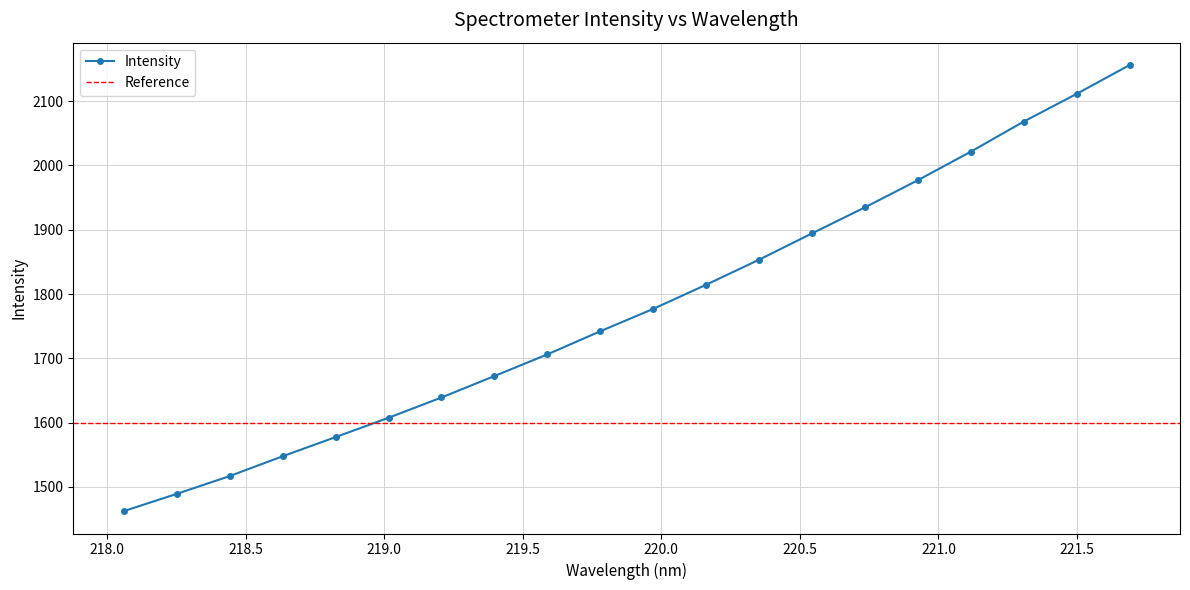

Between 218.442 and 220.1623, which is larger?

220.1623